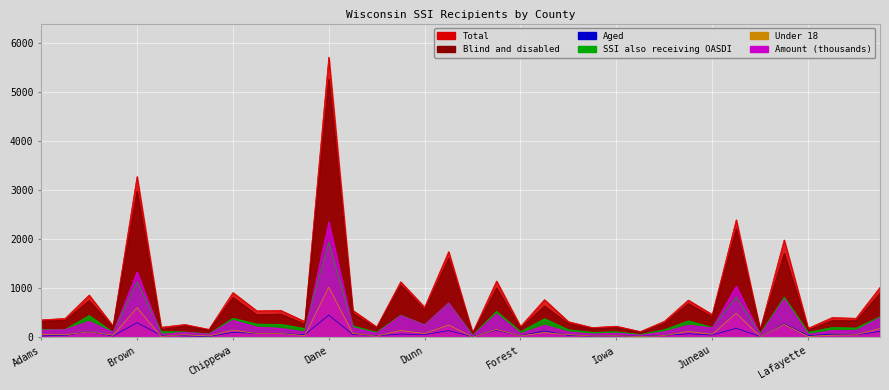

The Under 18 series shows 34 at Green. True or false?

False